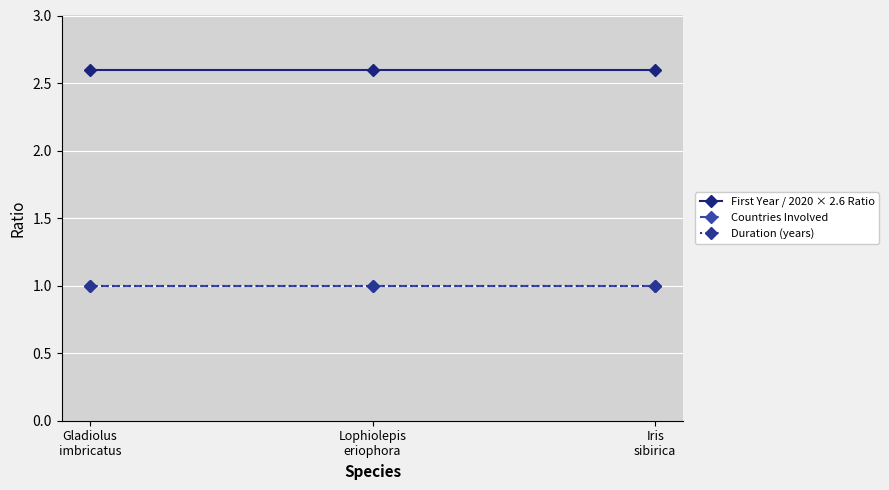

List the series in order of their peak value, lowest first.

Countries Involved, Duration (years), First Year / 2020 × 2.6 Ratio